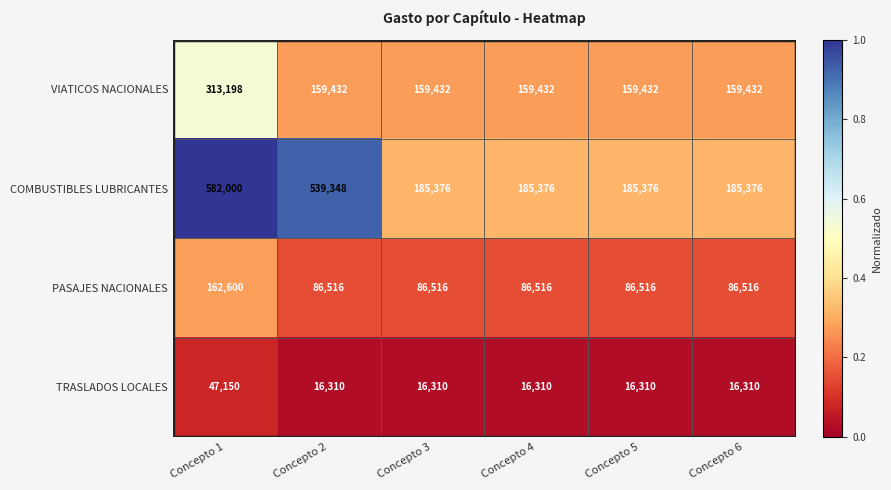

Between Concepto 2 and Concepto 3, which series saw the biggest shift?

COMBUSTIBLES LUBRICANTES